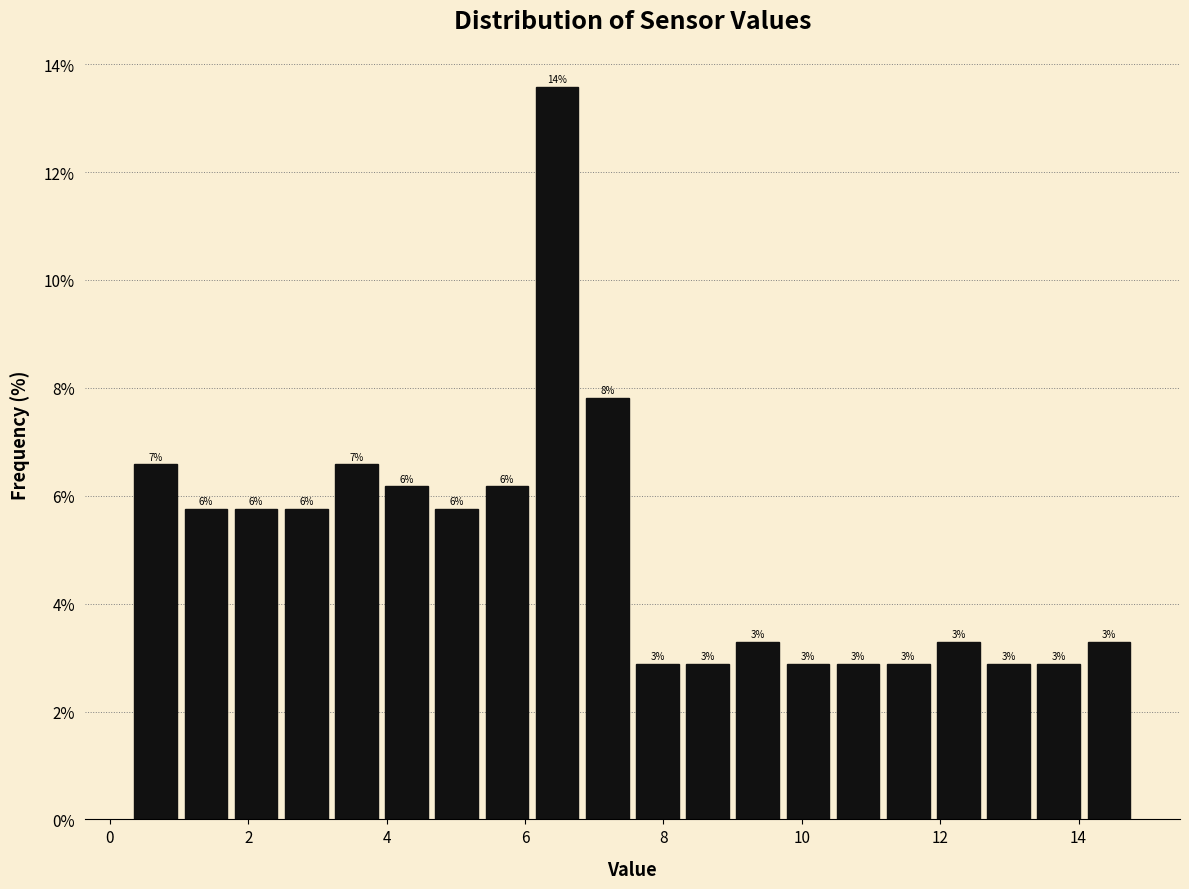

Around what value on the x-axis is the tallest bar? Give the approximate position of its centre, as read against the axis.

6.4